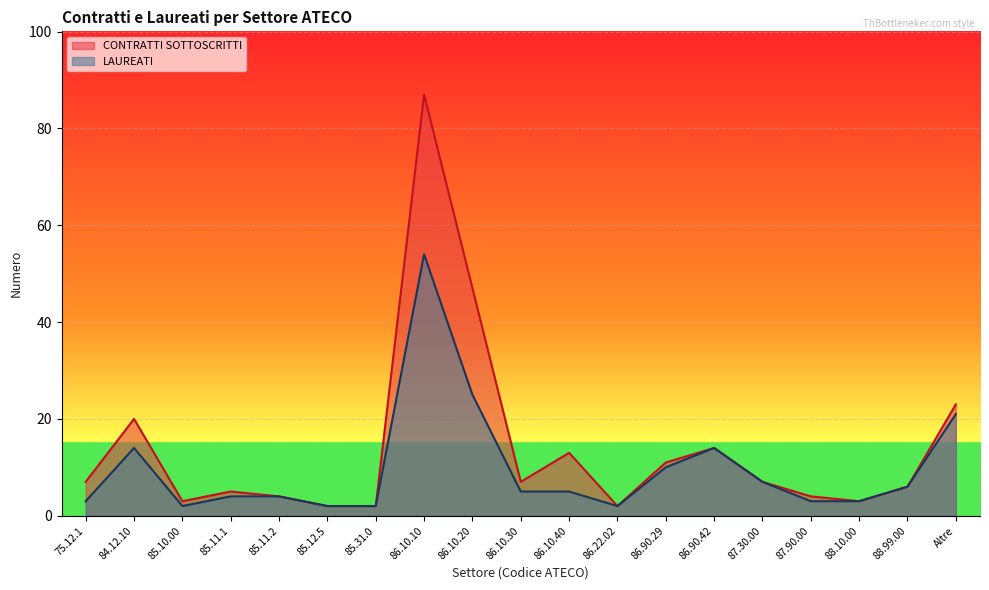

How many lines are shown in the chart?

2